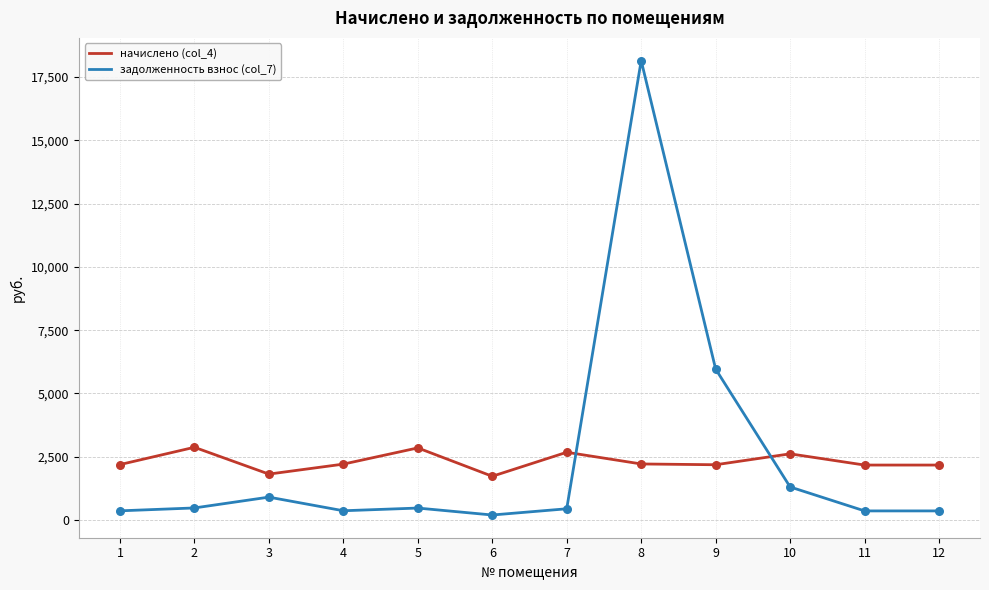

Which series has the widest spread of values?

задолженность взнос (col_7)